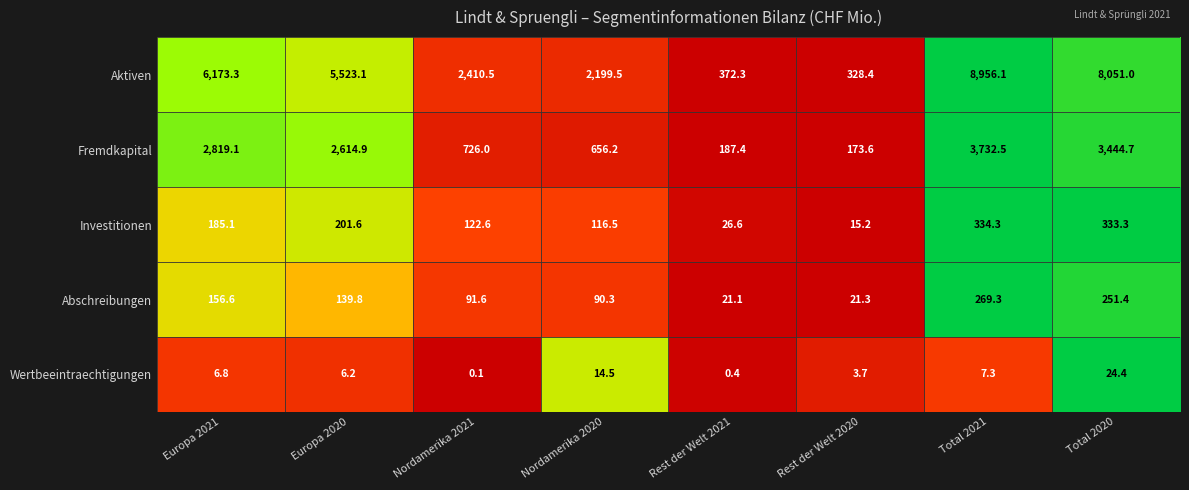

Which category has the lowest value in the Abschreibungen series?

Rest der Welt 2021